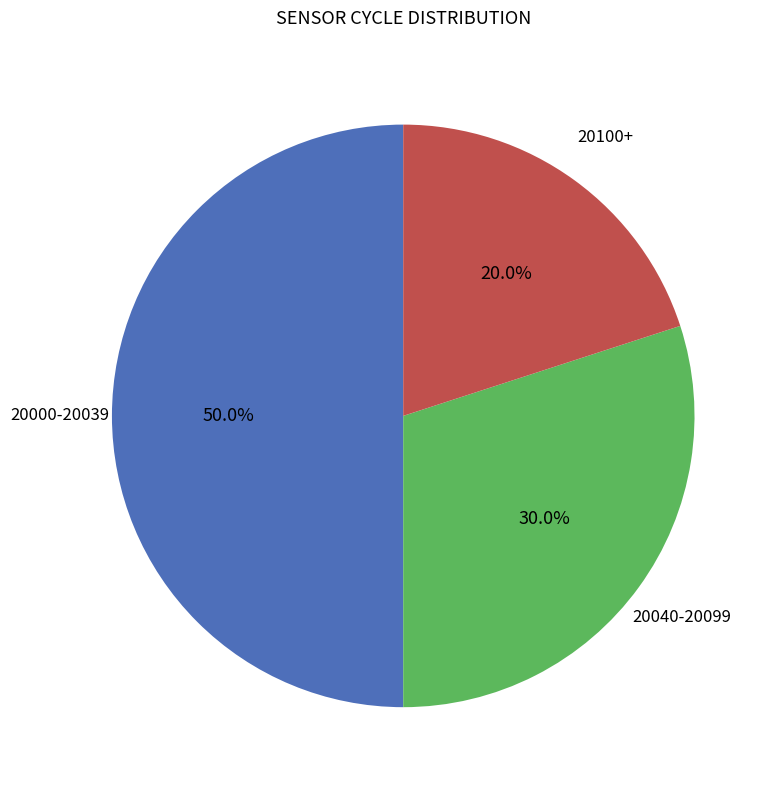

To the nearest percent, what is the average slice percentage?

33%